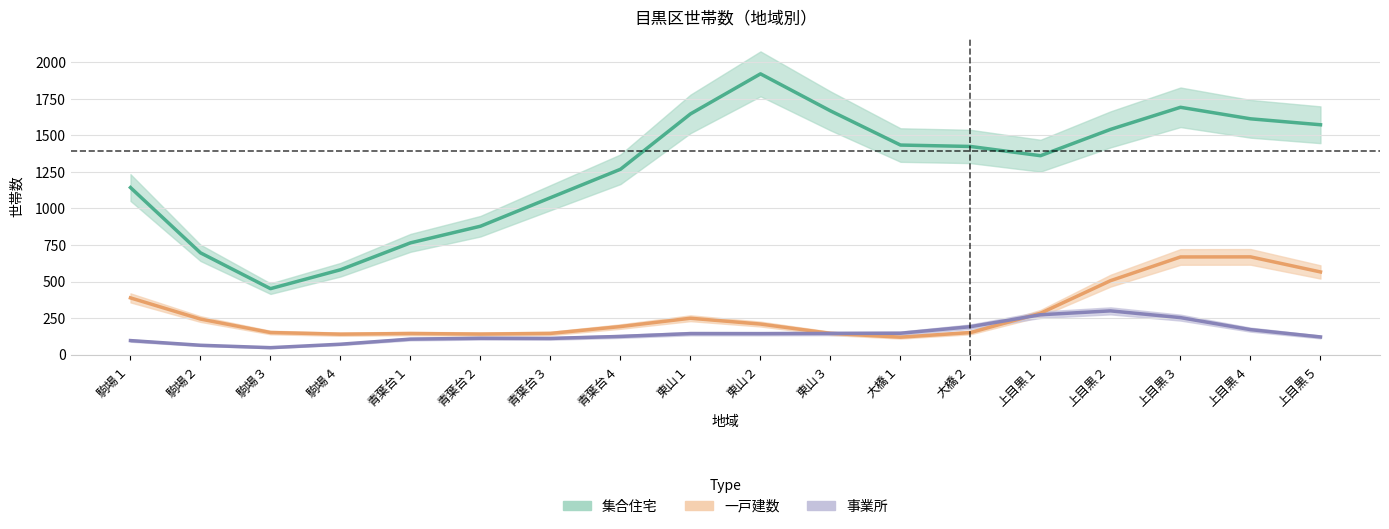

True or false: 集合住宅 and 一戸建数 intersect in this chart.

False